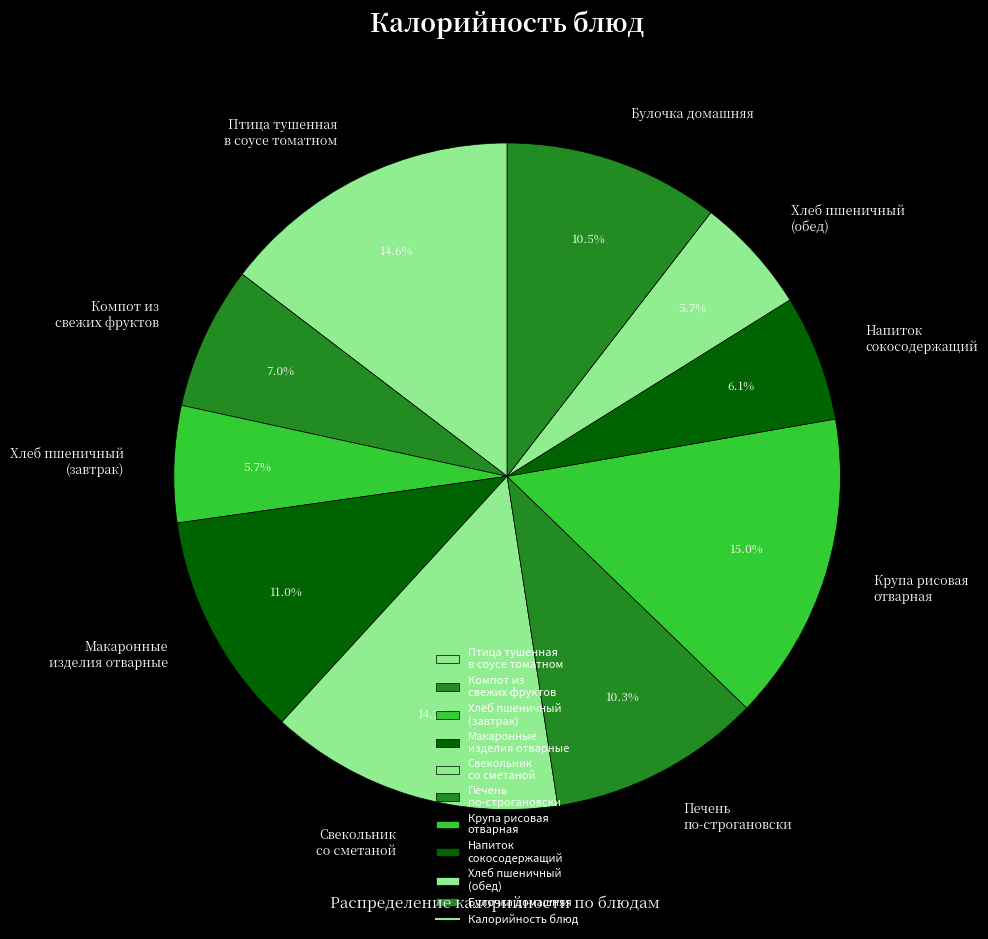

To the nearest percent, what is the combined percentage of Напиток сокосодержащий and Компот из свежих фруктов?

13%